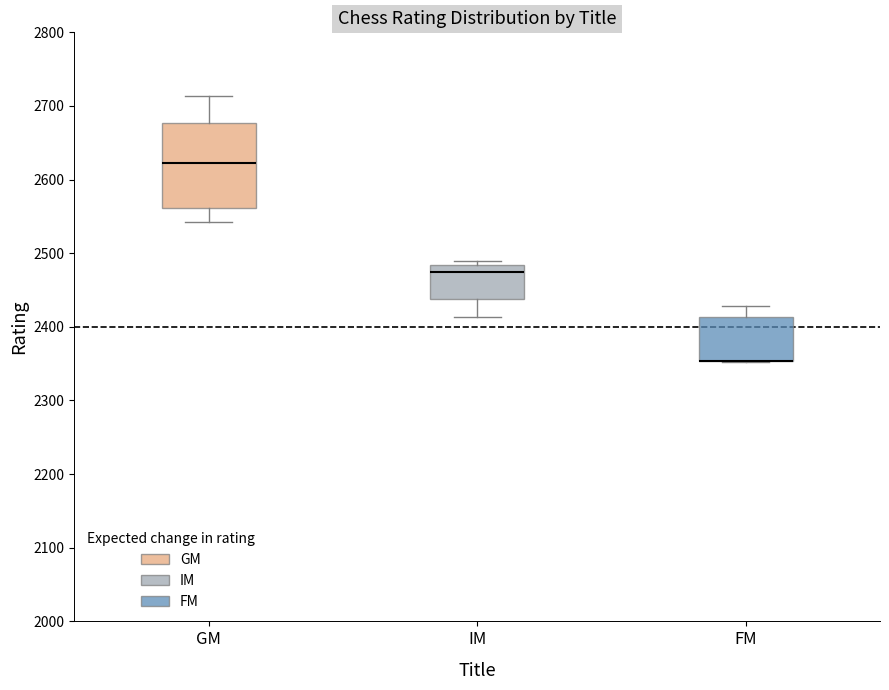

Where does the median line of the box for IM sit on the y-axis? The values are not printed on the chart, so give them approximately, as read against the axis.

2470